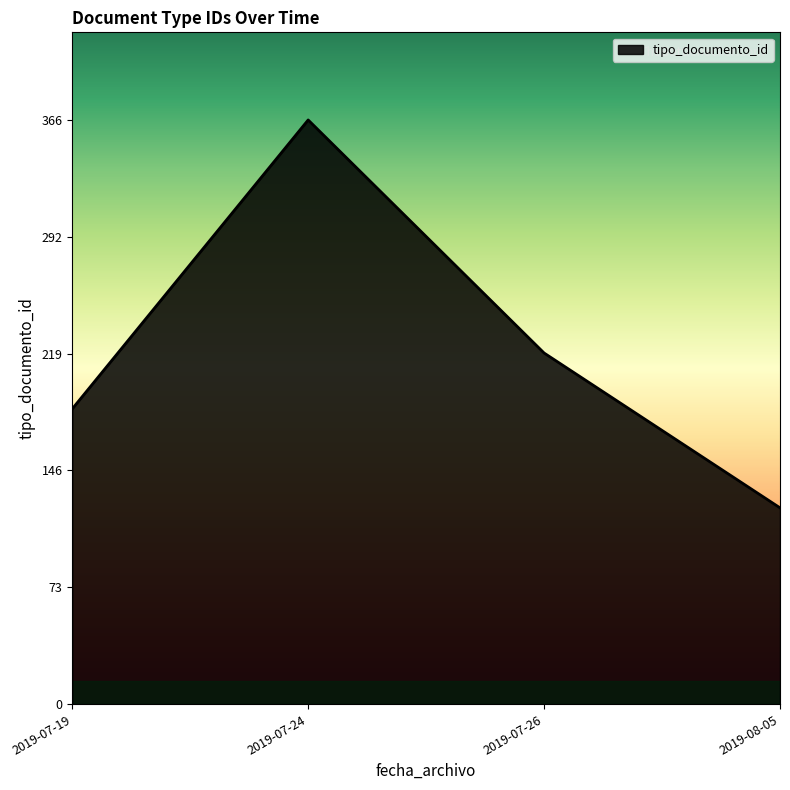

Which label corresponds to the largest value in the chart?

2019-07-24